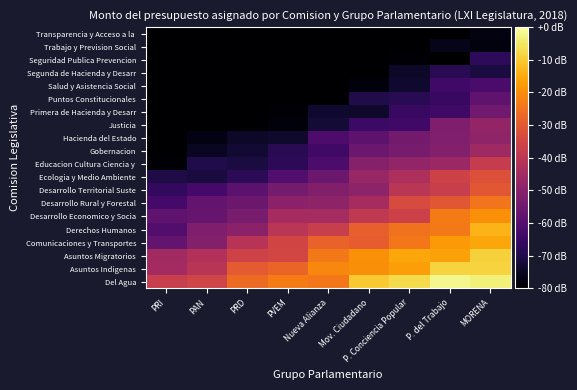

Between PVEM and Mov. Ciudadano, which is larger?

Mov. Ciudadano